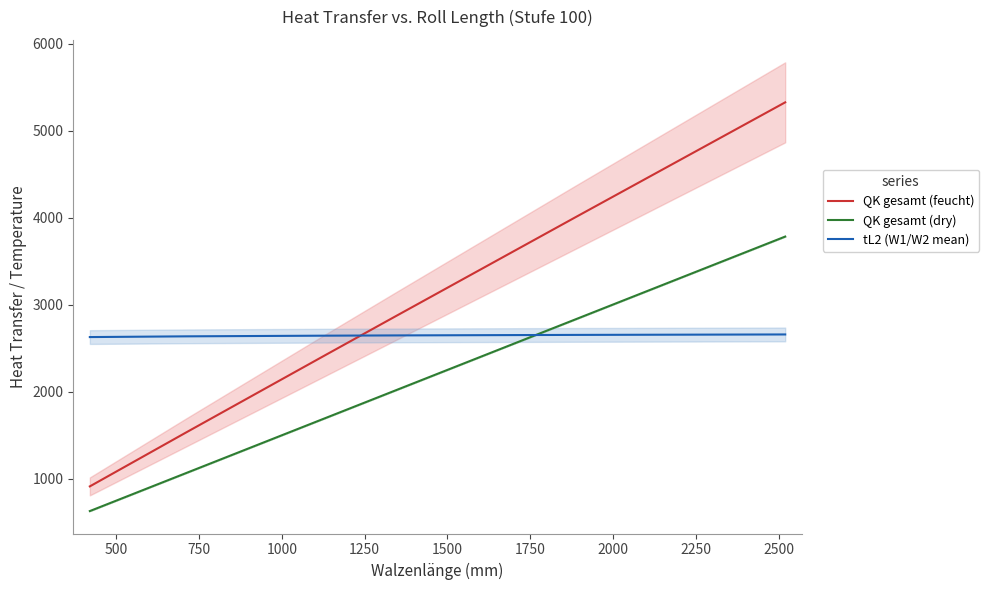

True or false: QK gesamt (dry) and QK gesamt (feucht) cross at least once.

False